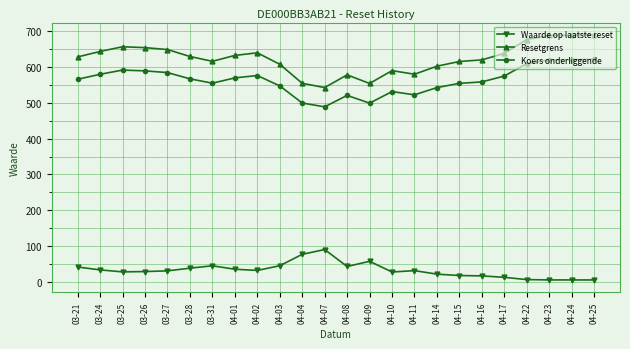

How many distinct data groups are displayed?

3